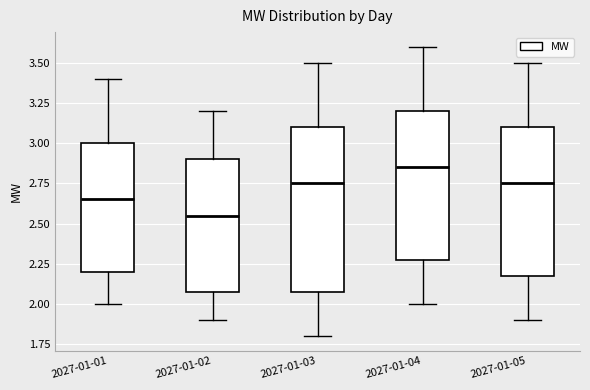

Which box has the lowest median line?

2027-01-02